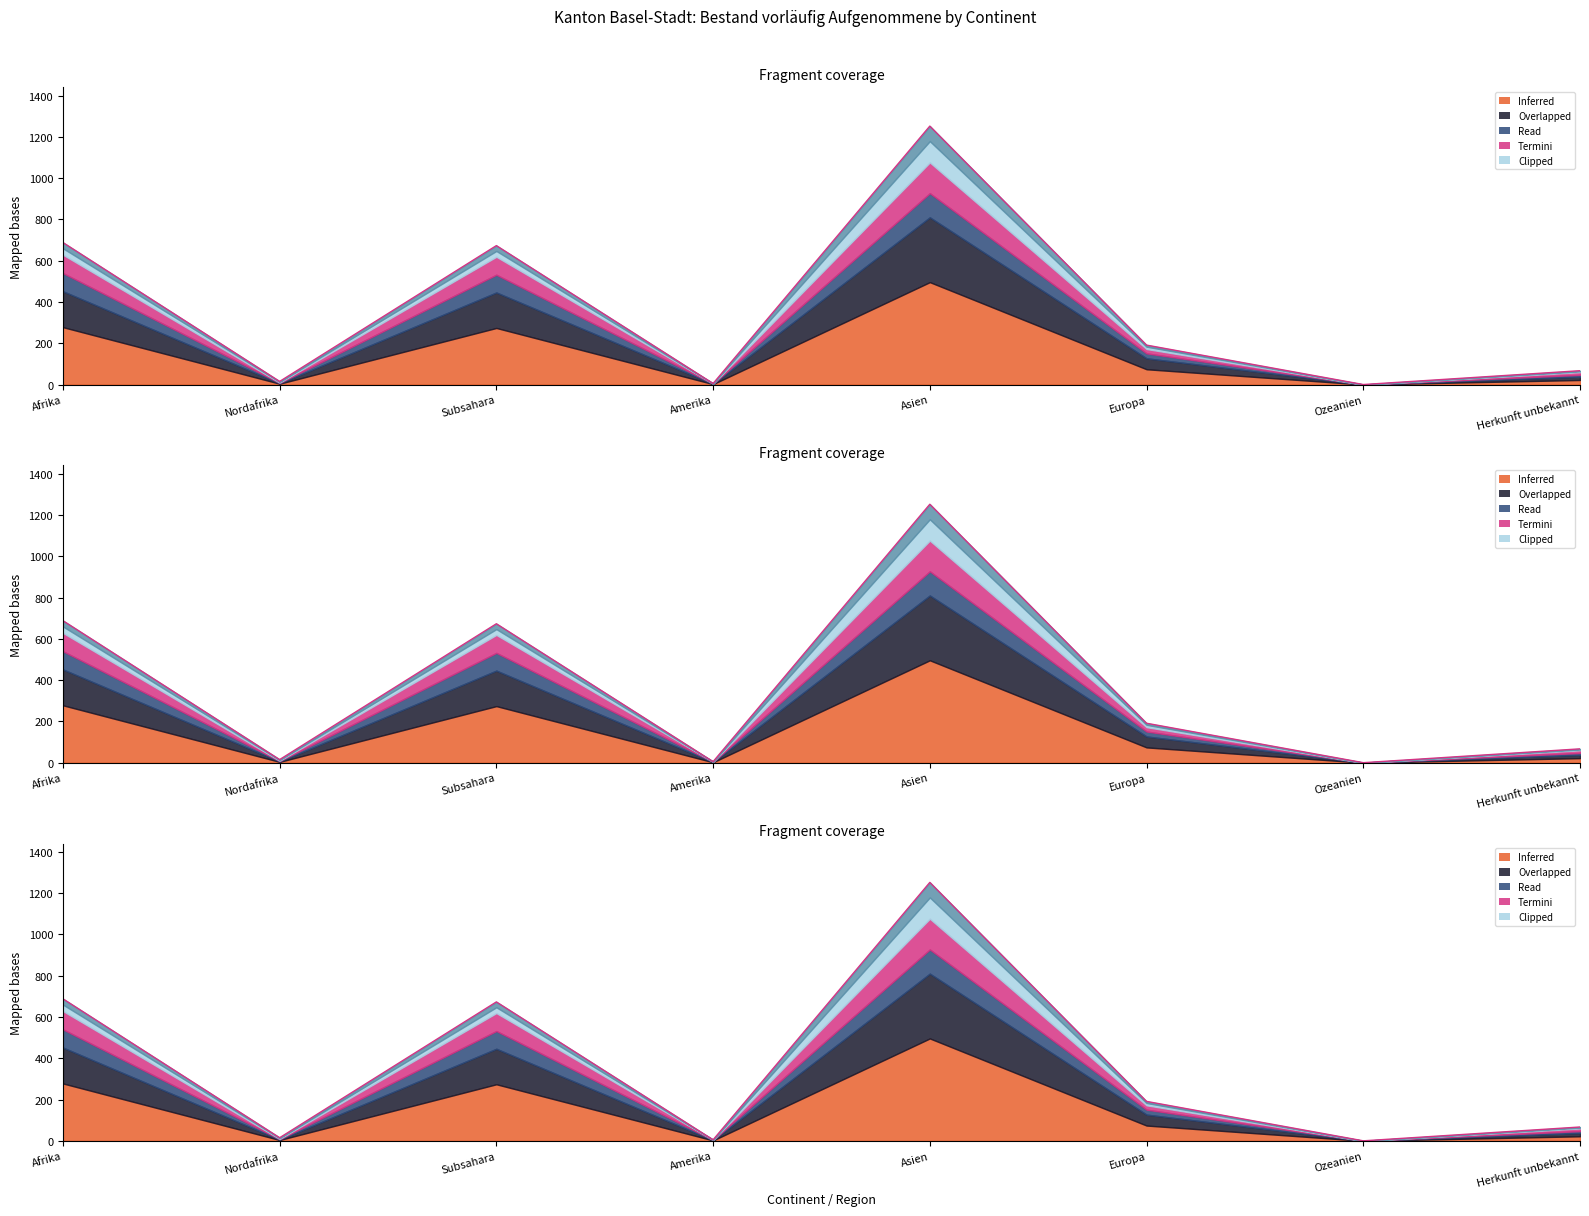

Where is the first local maximum for Erwerbsfähige Personen?

Subsahara